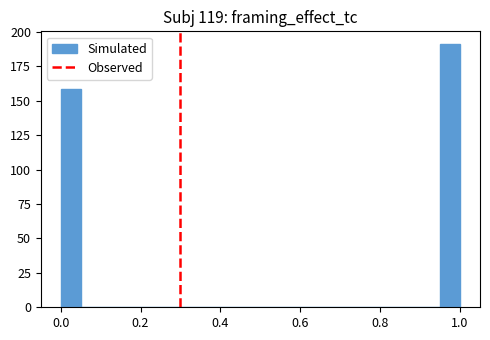

Around what value on the x-axis is the tallest bar? Give the approximate position of its centre, as read against the axis.

0.98